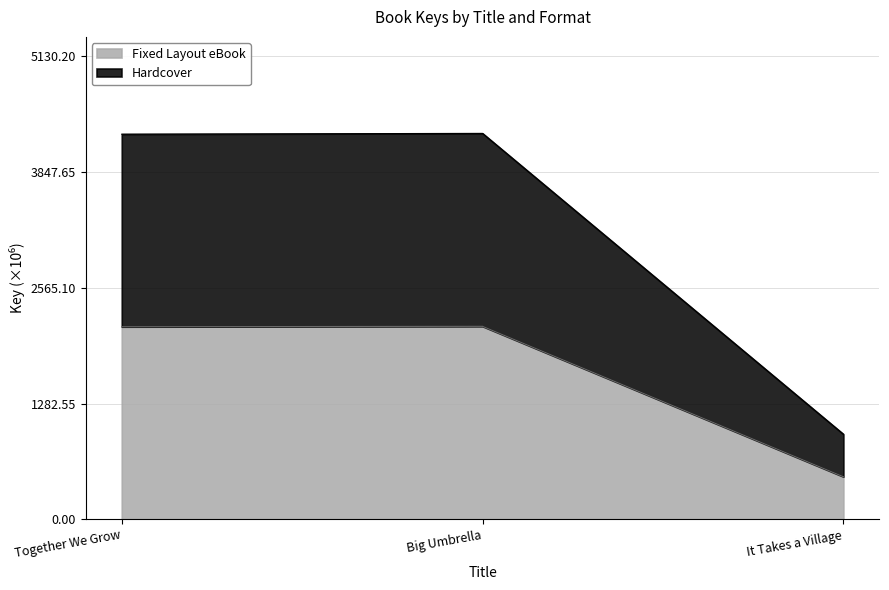

What is the label of the 1st point from the right?

It Takes a Village